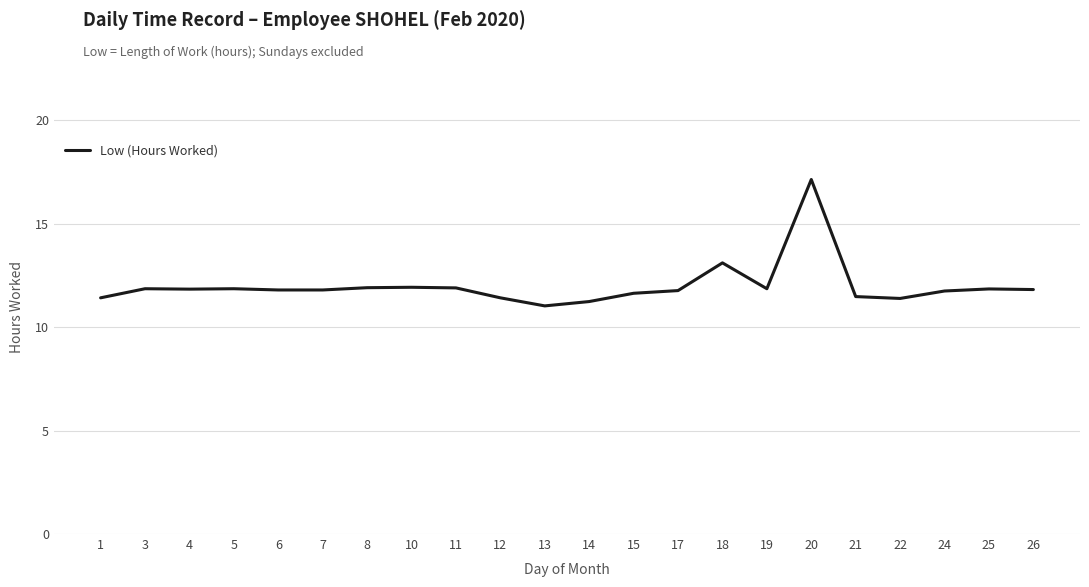

What is the difference between the maximum and minimum values?

6.1